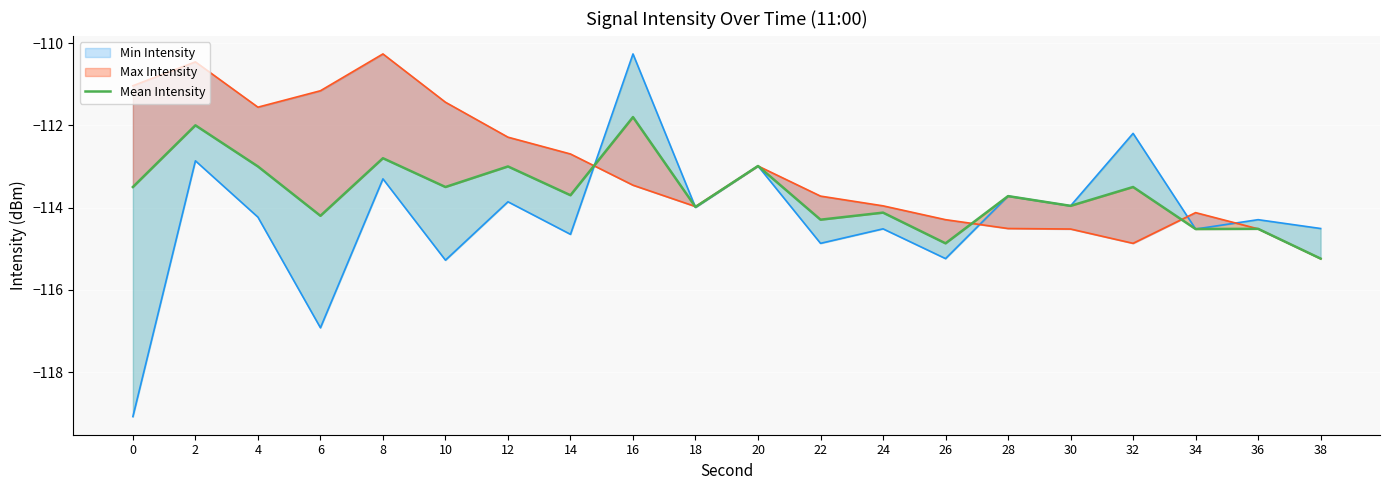

What is the difference between the maximum and minimum values?

3.4